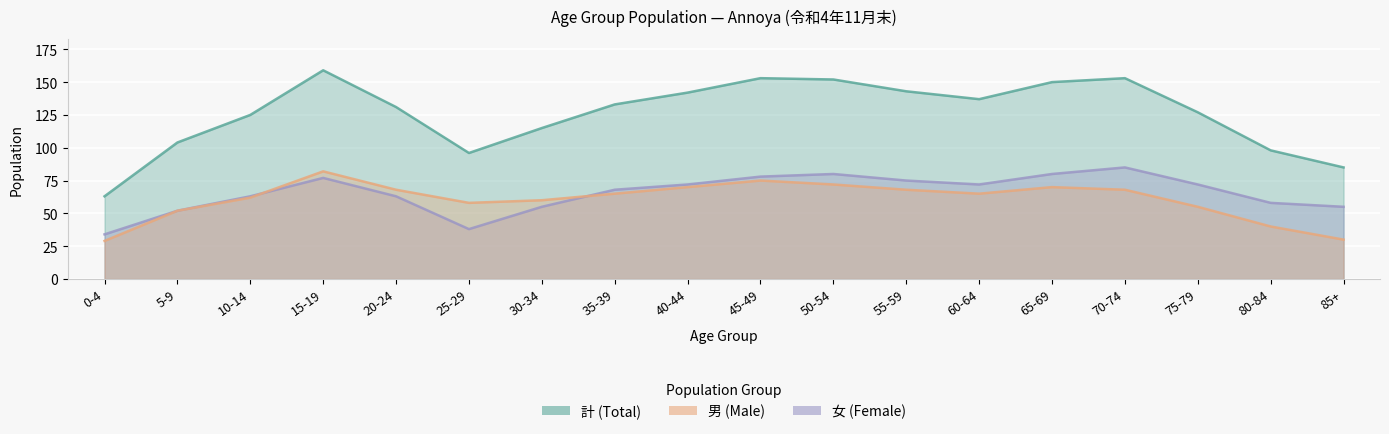

Reading left to right, transcribe all the data shown in this chart.

男 (Male): 0-4=29	5-9=52	10-14=62	15-19=82	20-24=68	25-29=58	30-34=60	35-39=65	40-44=70	45-49=75	50-54=72	55-59=68	60-64=65	65-69=70	70-74=68	75-79=55	80-84=40	85+=30
女 (Female): 0-4=34	5-9=52	10-14=63	15-19=77	20-24=63	25-29=38	30-34=55	35-39=68	40-44=72	45-49=78	50-54=80	55-59=75	60-64=72	65-69=80	70-74=85	75-79=72	80-84=58	85+=55
計 (Total): 0-4=63	5-9=104	10-14=125	15-19=159	20-24=131	25-29=96	30-34=115	35-39=133	40-44=142	45-49=153	50-54=152	55-59=143	60-64=137	65-69=150	70-74=153	75-79=127	80-84=98	85+=85